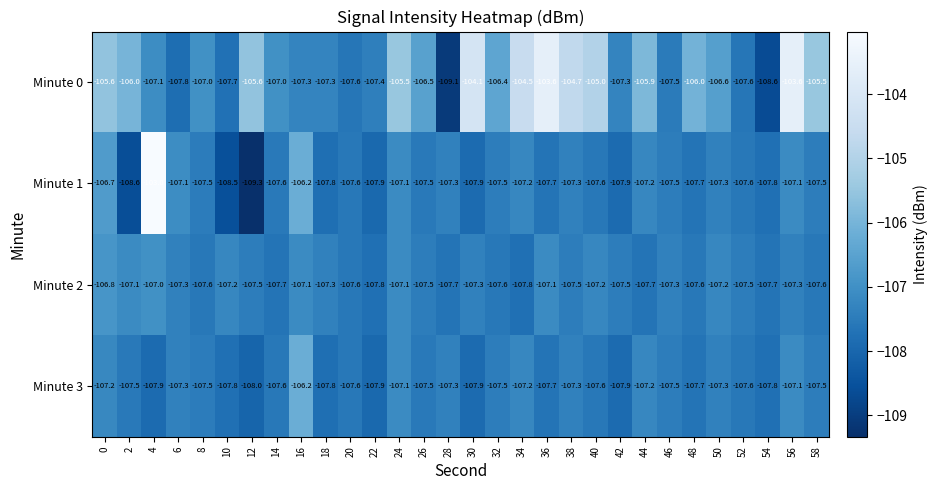

How many distinct data groups are displayed?

4